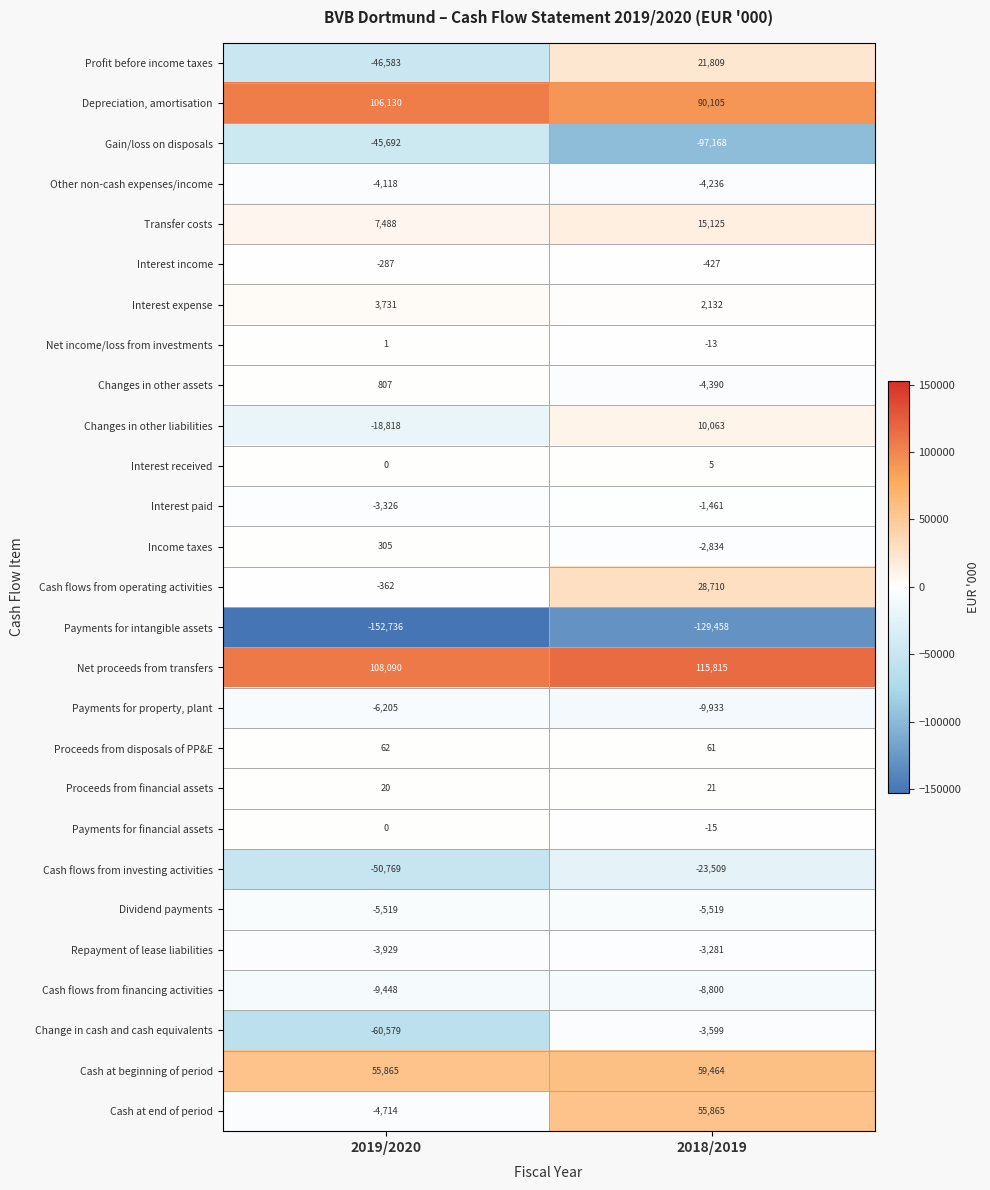

What is the maximum value shown in the chart?

115815